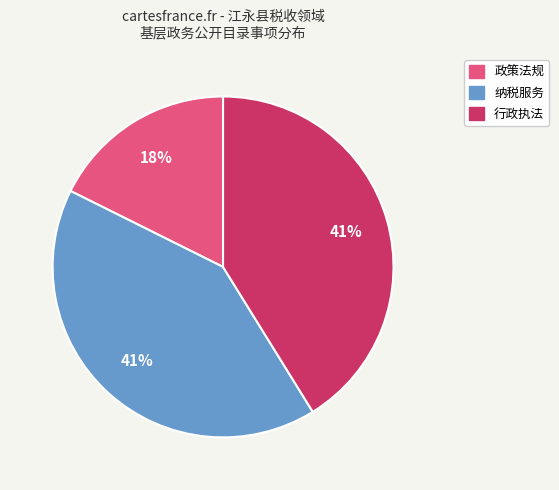

Is there any slice that represents more than half of the pie?

No